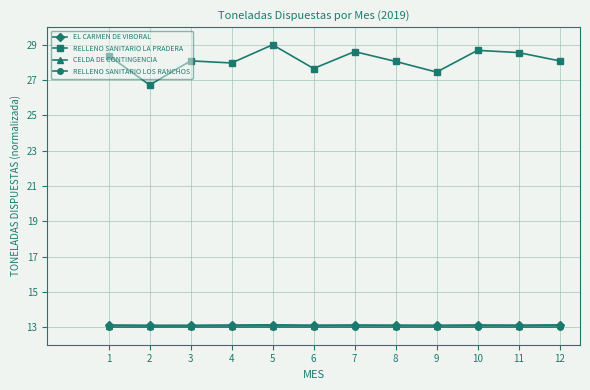

Which series has the largest total across all categories?

RELLENO SANITARIO LA PRADERA